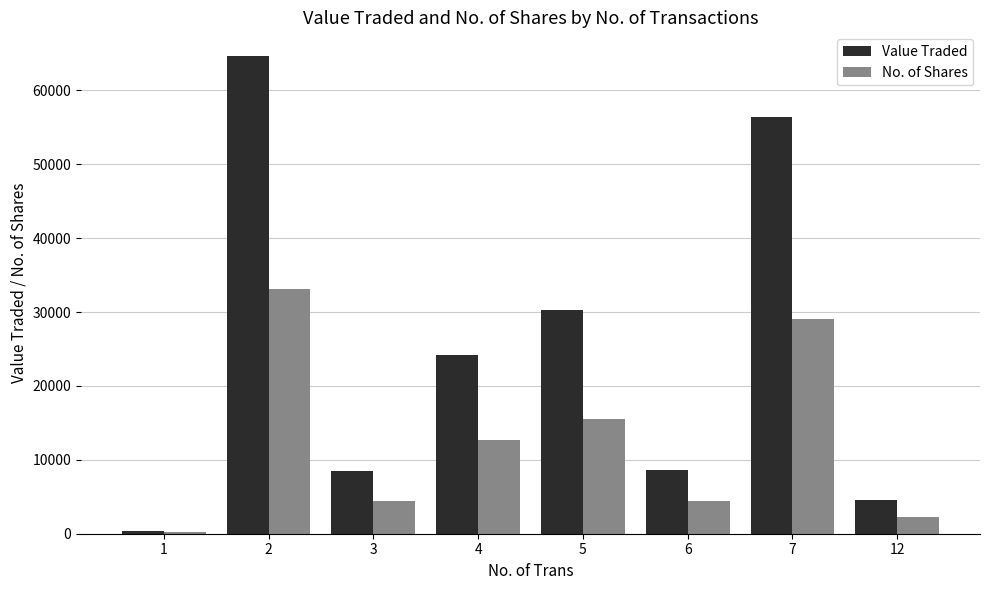

The No. of Shares series shows 29074 at 7. True or false?

True